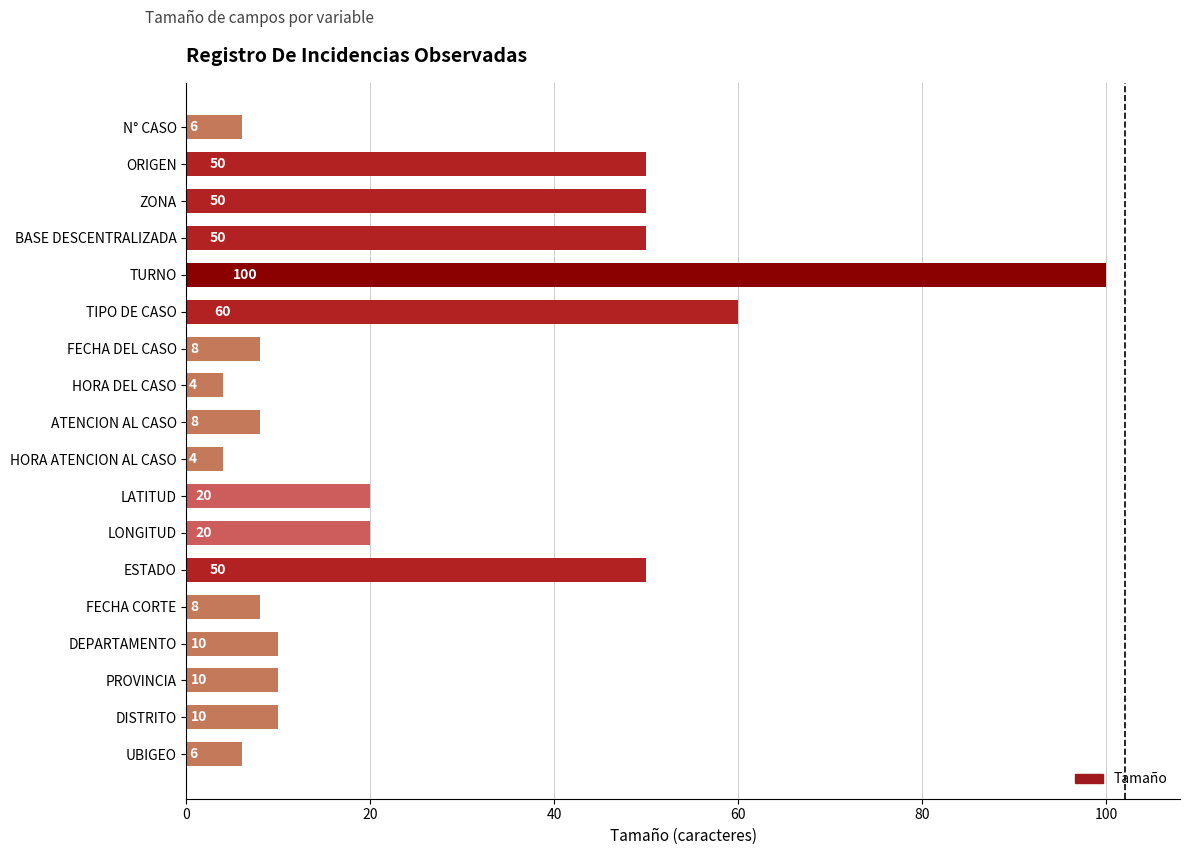

What is the change in value from N° CASO to ORIGEN?

+44